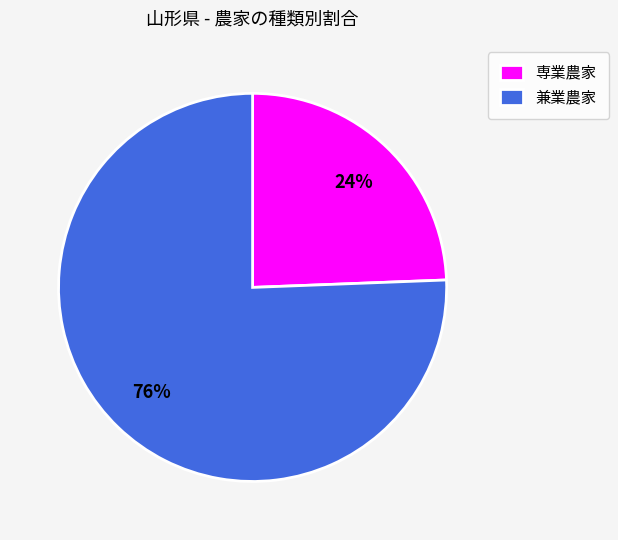

Is there a majority slice in this chart?

Yes